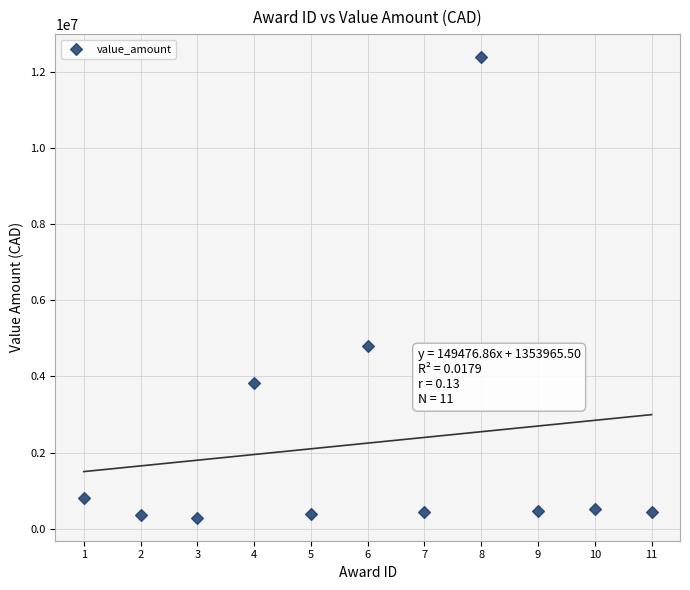

What Y value in the scatter plot is closest to 6335513?

4788300.0